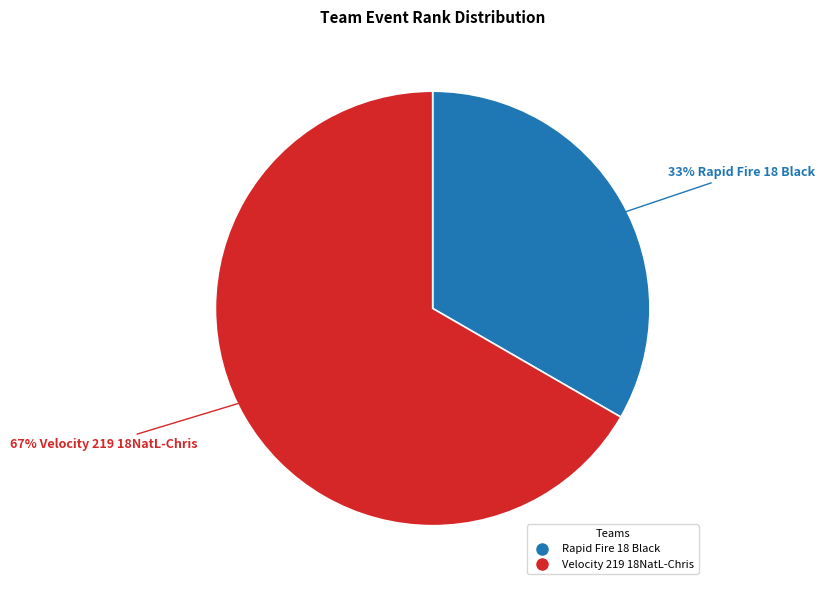

Rank the categories by value from lowest to highest.

Rapid Fire 18 Black, Velocity 219 18NatL-Chris